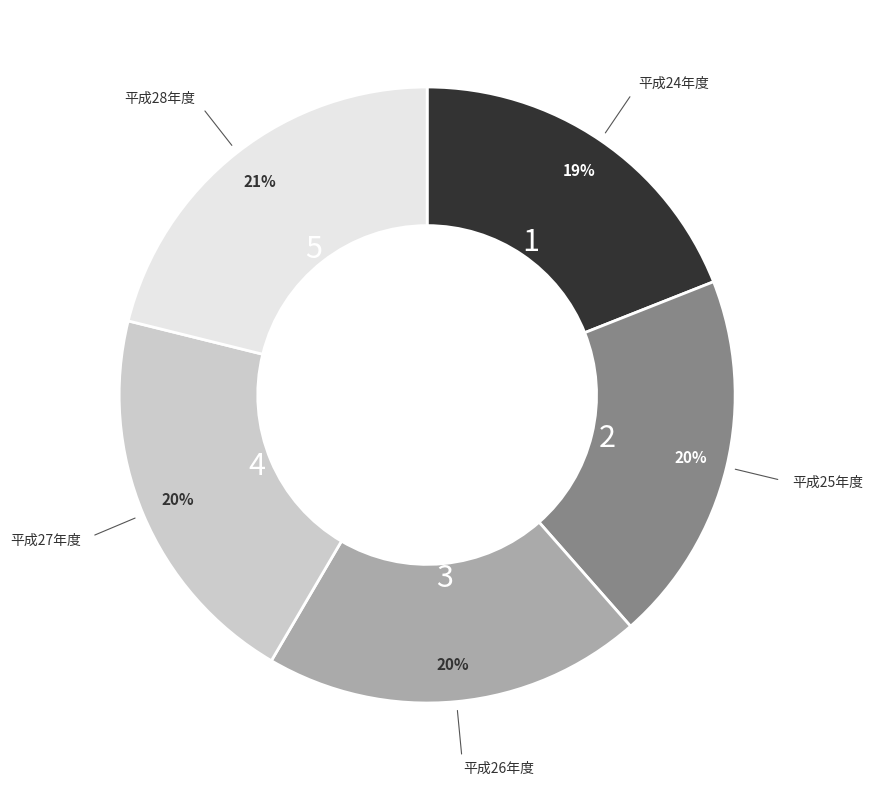

To the nearest percent, what is the average slice percentage?

20%